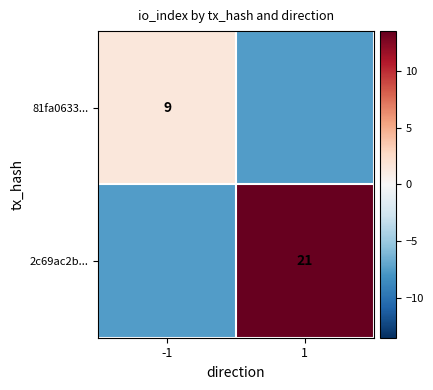

Is it true that 81fa0633... equals 15.4 at -1?

False